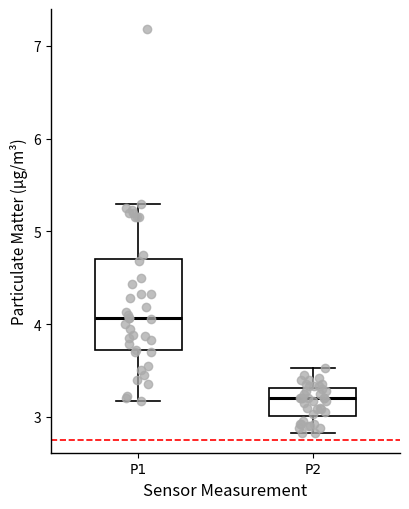

Reading left to right, read every box against the y-axis: the position of its median line, the range the box covers, and the ends of its whiskers. The values are not printed on the chart, so give them approximately, as read against the axis.

P1: median 4.1, box 3.7 to 4.7, whiskers 3.2 to 5.3
P2: median 3.2, box 3.0 to 3.3, whiskers 2.8 to 3.5